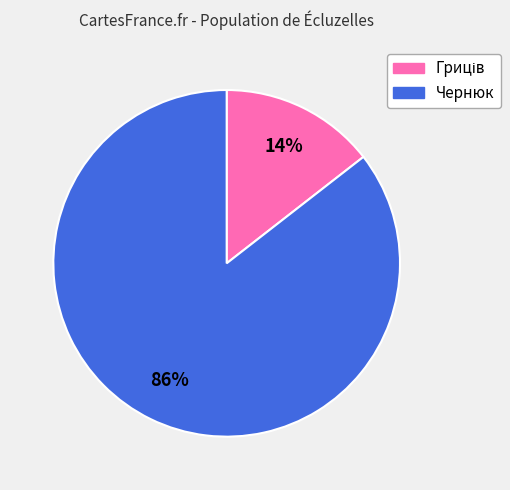

What is the largest slice in the pie chart?

Чернюк